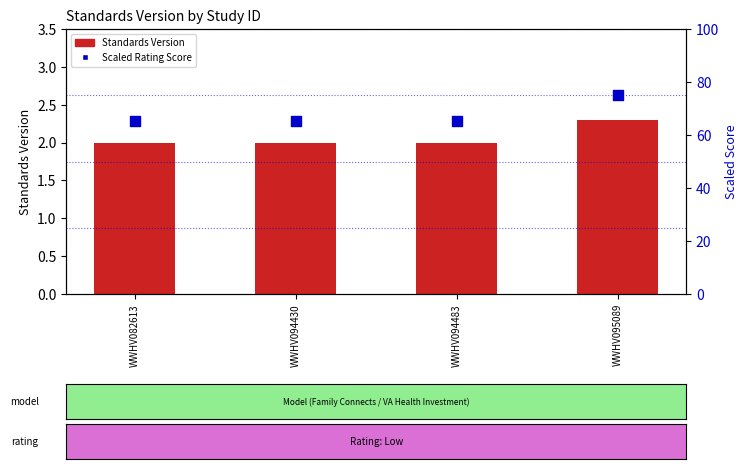

Which series reaches the minimum Y coordinate?

Standards Version